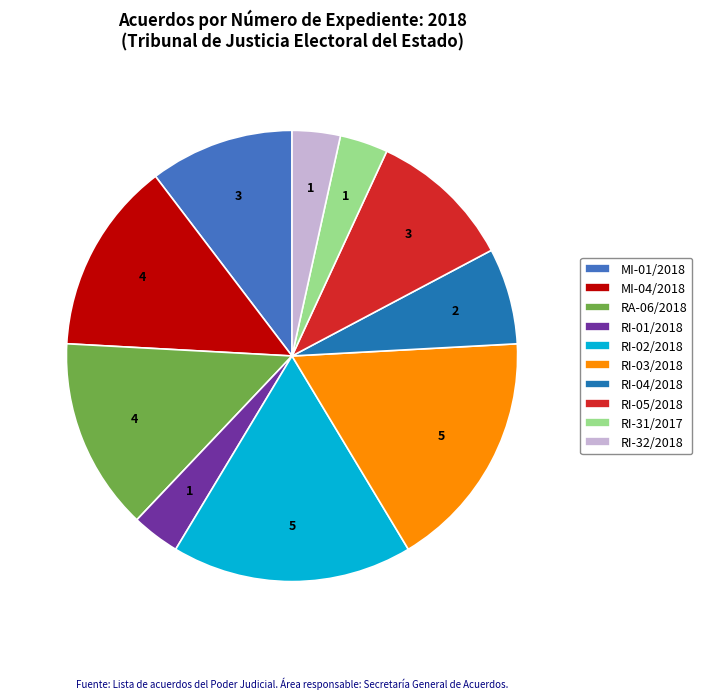

What is the ratio of the value at RI-02/2018 to the value at MI-04/2018?

1.2